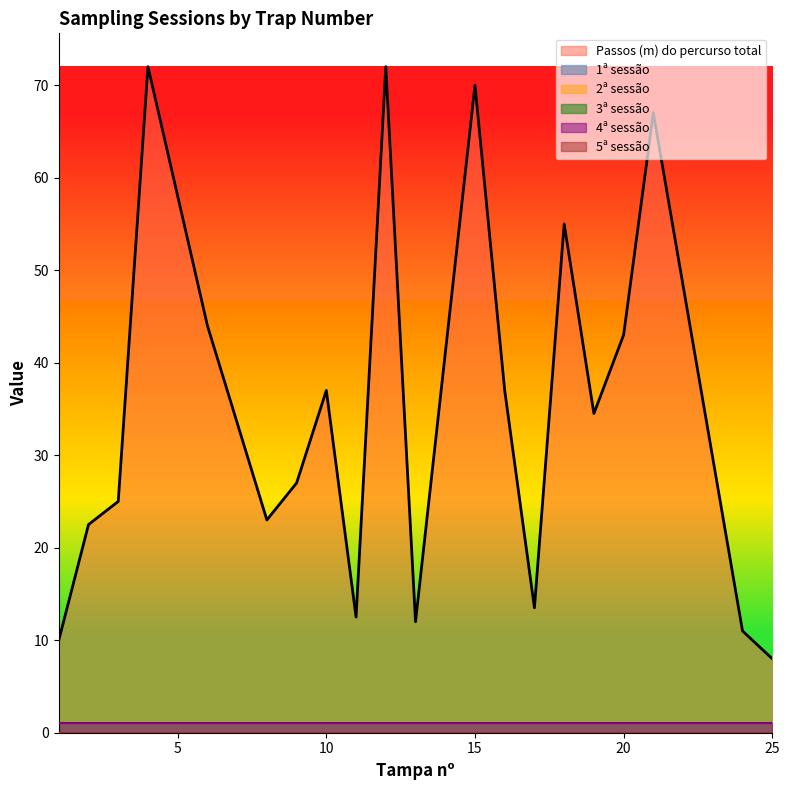

True or false: 5ª sessão and Passos (m) do percurso total intersect in this chart.

False